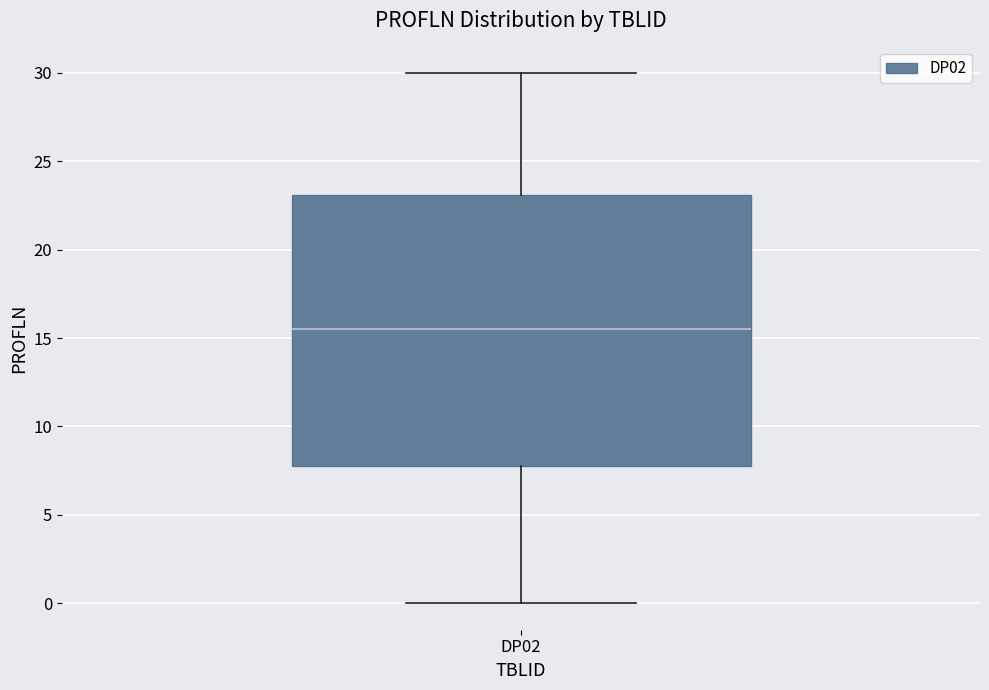

Transcribe this box plot: give where the median line is, the range the box spans, and where the two whiskers end, as read against the y-axis. The values are not printed on the chart, so give them approximately, as read against the axis.

median 15.5, box 8.0 to 23.0, whiskers 0.0 to 30.0